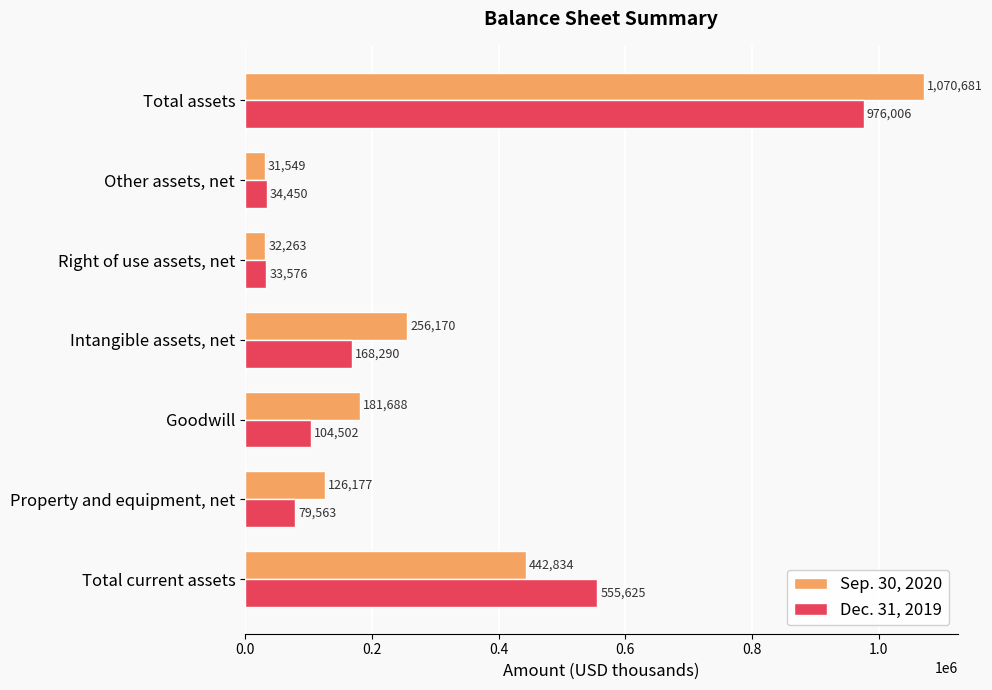

Between Goodwill and Intangible assets, net, which series saw the biggest shift?

Sep. 30, 2020